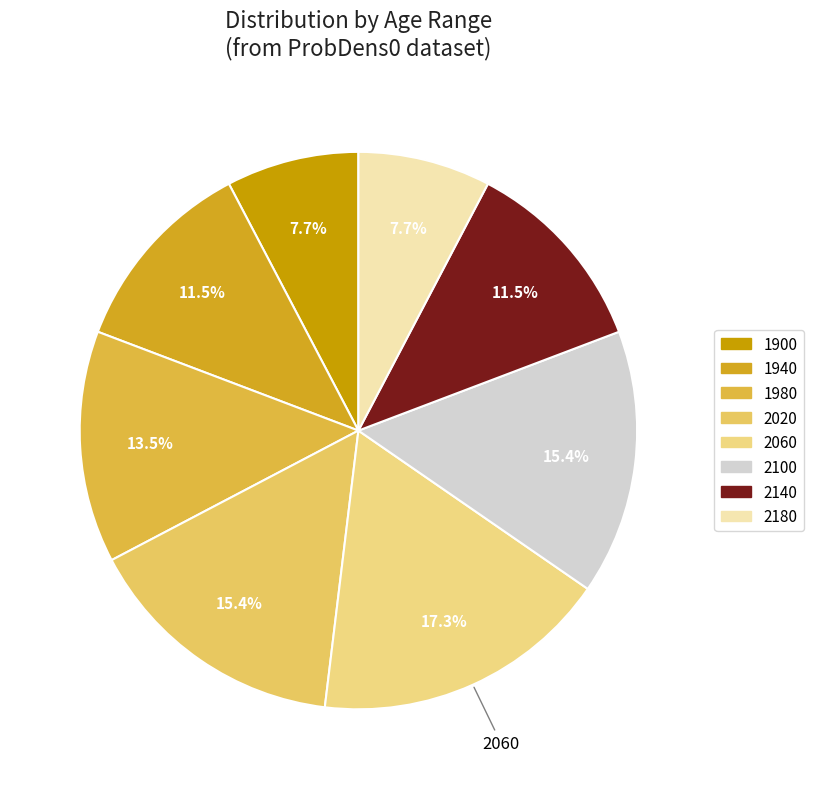

To the nearest percent, what portion does 1900 represent?

8%